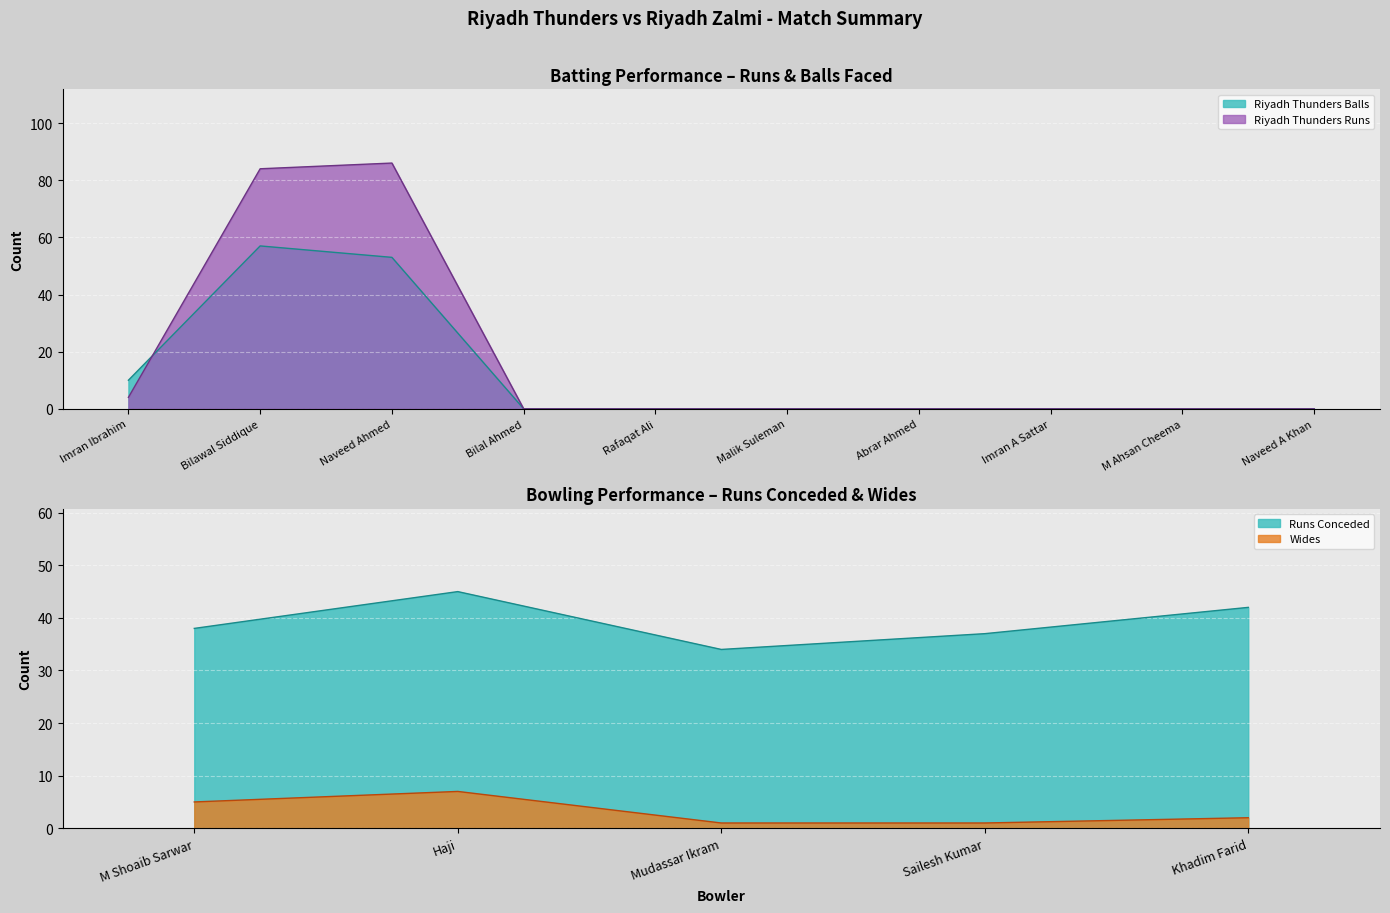

Where is Riyadh Thunders Balls nearest to the value 28?

Imran Ibrahim